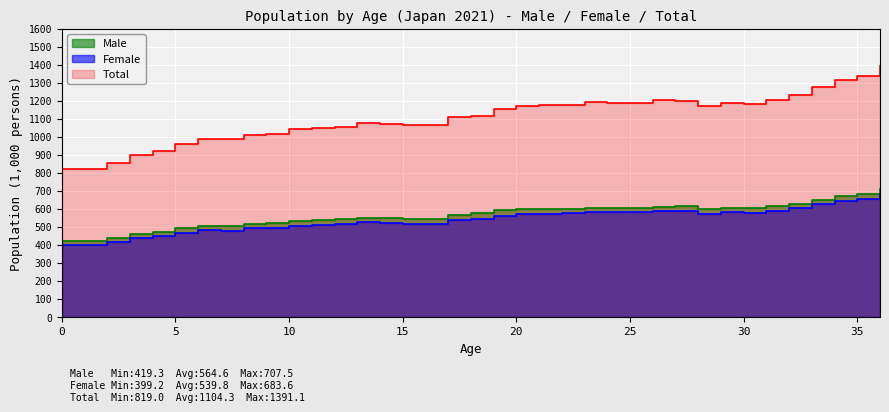

Which series has the widest spread of values?

Total